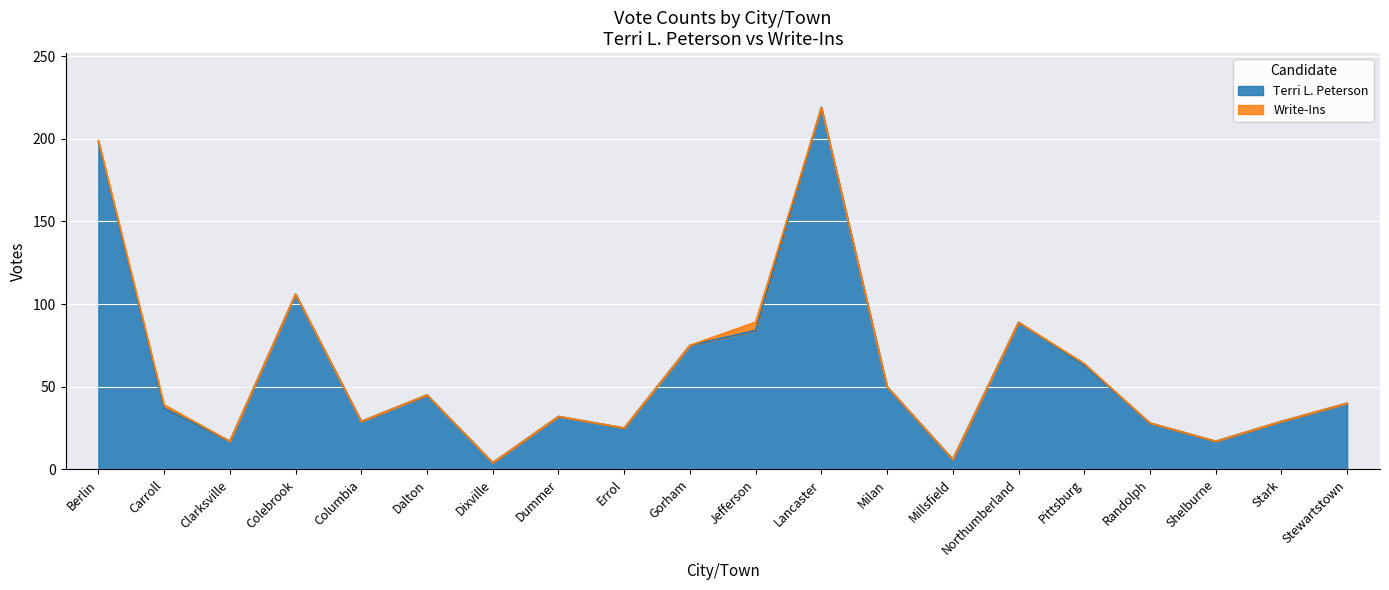

What is the smallest value displayed?

4